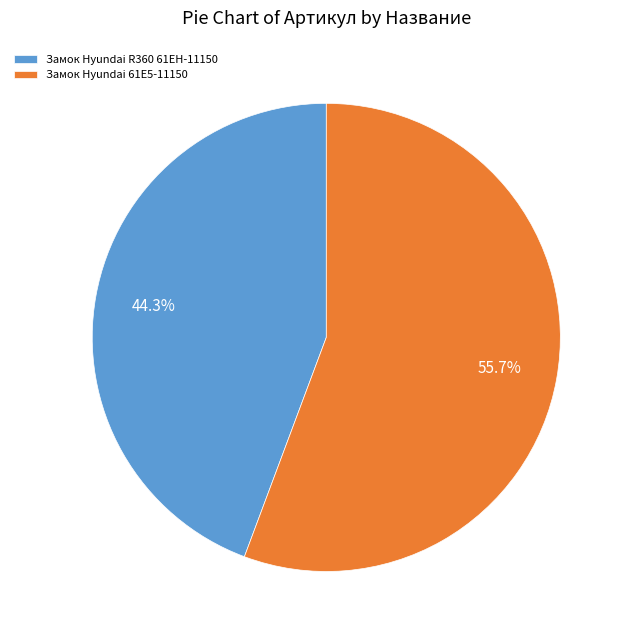

What is the majority slice?

Замок Hyundai 61E5-11150